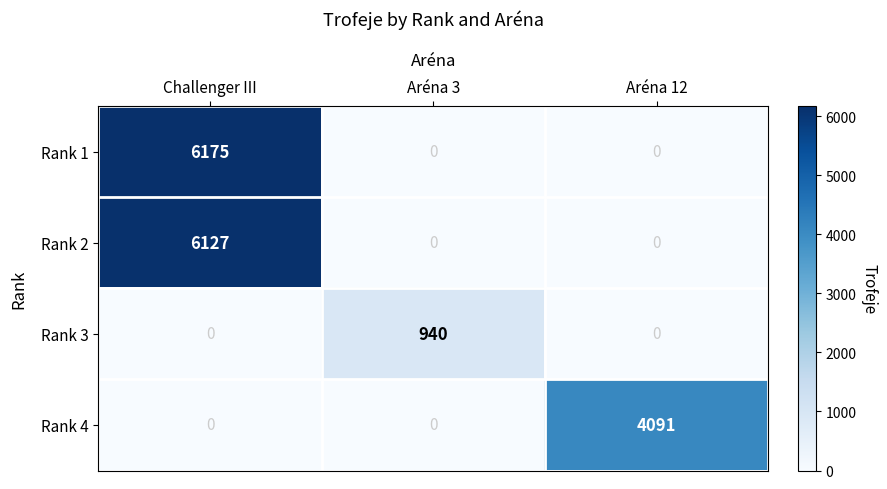

Reading right to left, transcribe all the data shown in this chart.

Rank 1: 0	0	6175
Rank 2: 0	0	6127
Rank 3: 0	940	0
Rank 4: 4091	0	0